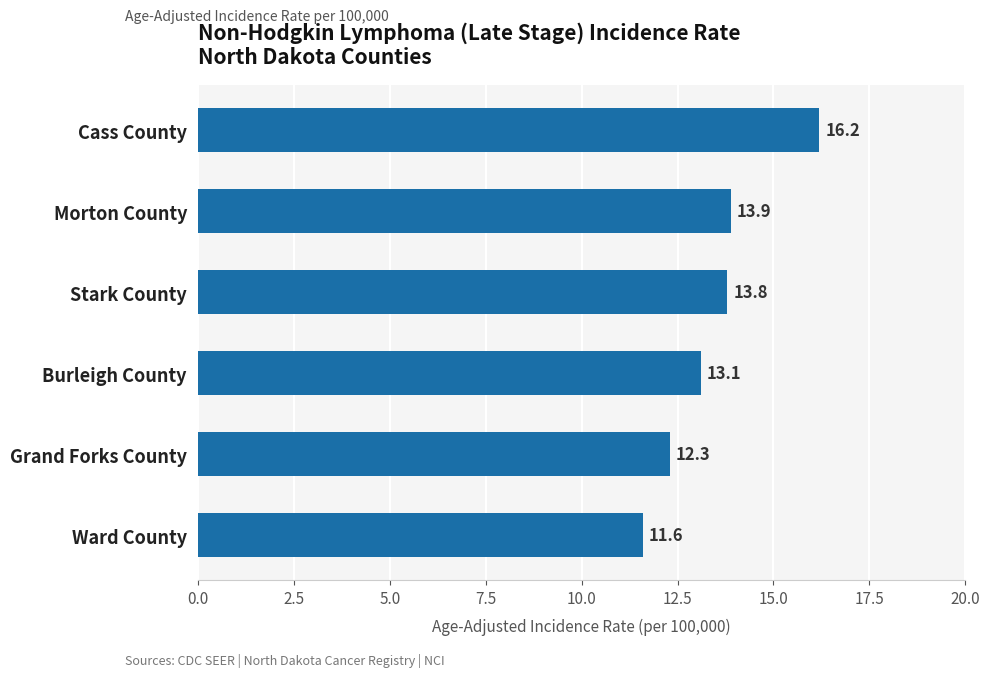

At which label is the value closest to 13?

Burleigh County